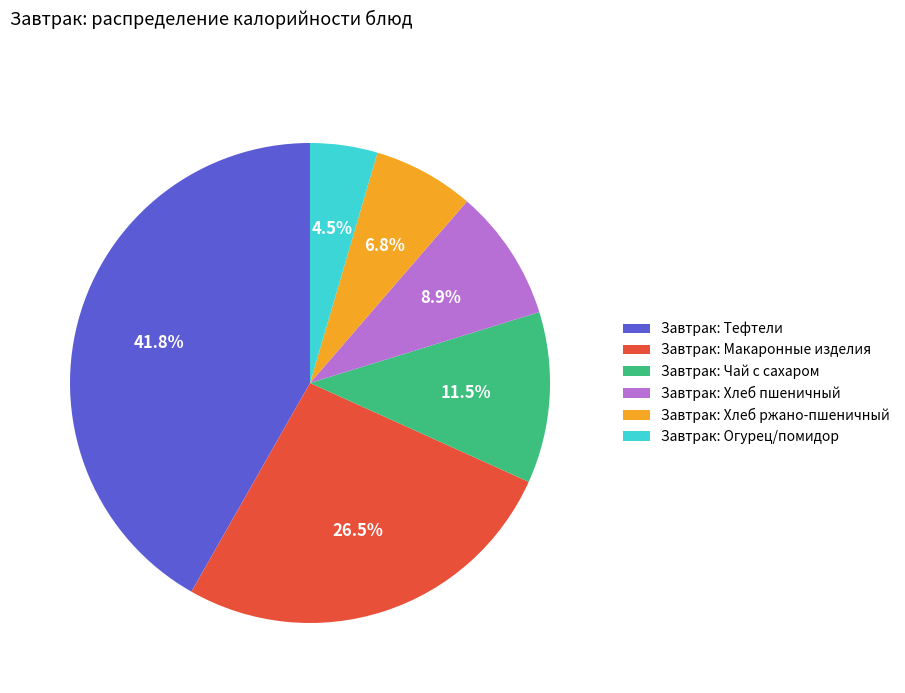

Rank the categories by value from lowest to highest.

Завтрак: Огурец/помидор, Завтрак: Хлеб ржано-пшеничный, Завтрак: Хлеб пшеничный, Завтрак: Чай с сахаром, Завтрак: Макаронные изделия, Завтрак: Тефтели